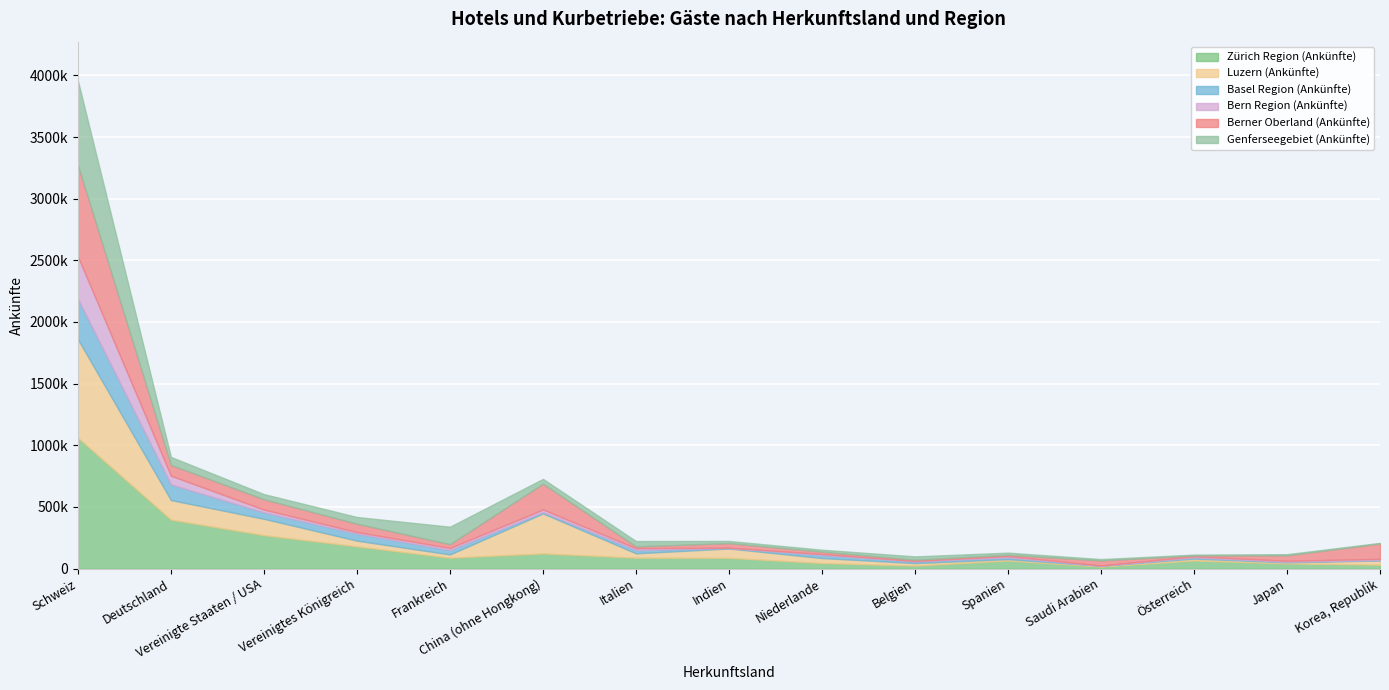

Reading right to left, what are all the values shown in this chart?

Zürich Region (Ankünfte): Korea, Republik=31605	Japan=41941	Österreich=66082	Saudi Arabien=15749	Spanien=65601	Belgien=24058	Niederlande=44870	Indien=87173	Italien=88372	China (ohne Hongkong)=123102	Frankreich=88344	Vereinigtes Königreich=180413	Vereinigte Staaten / USA=271044	Deutschland=397136	Schweiz=1061391
Luzern (Ankünfte): Korea, Republik=34265	Japan=8727	Österreich=14850	Saudi Arabien=6867	Spanien=11019	Belgien=20469	Niederlande=40622	Indien=75841	Italien=35487	China (ohne Hongkong)=324107	Frankreich=26418	Vereinigtes Königreich=46215	Vereinigte Staaten / USA=132767	Deutschland=158561	Schweiz=798553
Basel Region (Ankünfte): Korea, Republik=4076	Japan=5237	Österreich=9859	Saudi Arabien=1433	Spanien=14213	Belgien=13481	Niederlande=24962	Indien=4627	Italien=26620	China (ohne Hongkong)=10419	Frankreich=35837	Vereinigtes Königreich=56971	Vereinigte Staaten / USA=52578	Deutschland=126925	Schweiz=327401
Bern Region (Ankünfte): Korea, Republik=9206	Japan=7366	Österreich=8477	Saudi Arabien=1308	Spanien=10537	Belgien=3841	Niederlande=8016	Indien=1617	Italien=15007	China (ohne Hongkong)=21567	Frankreich=16801	Vereinigtes Königreich=12908	Vereinigte Staaten / USA=21981	Deutschland=70682	Schweiz=343535
Berner Oberland (Ankünfte): Korea, Republik=123922	Japan=44632	Österreich=8017	Saudi Arabien=41062	Spanien=10592	Belgien=10186	Niederlande=18804	Indien=37398	Italien=14654	China (ohne Hongkong)=209481	Frankreich=30651	Vereinigtes Königreich=67539	Vereinigte Staaten / USA=84085	Deutschland=87444	Schweiz=741097
Genferseegebiet (Ankünfte): Korea, Republik=5806	Japan=9040	Österreich=6078	Saudi Arabien=10867	Spanien=17411	Belgien=26789	Niederlande=15817	Indien=17530	Italien=43292	China (ohne Hongkong)=39004	Frankreich=141502	Vereinigtes Königreich=54494	Vereinigte Staaten / USA=41535	Deutschland=64726	Schweiz=684776